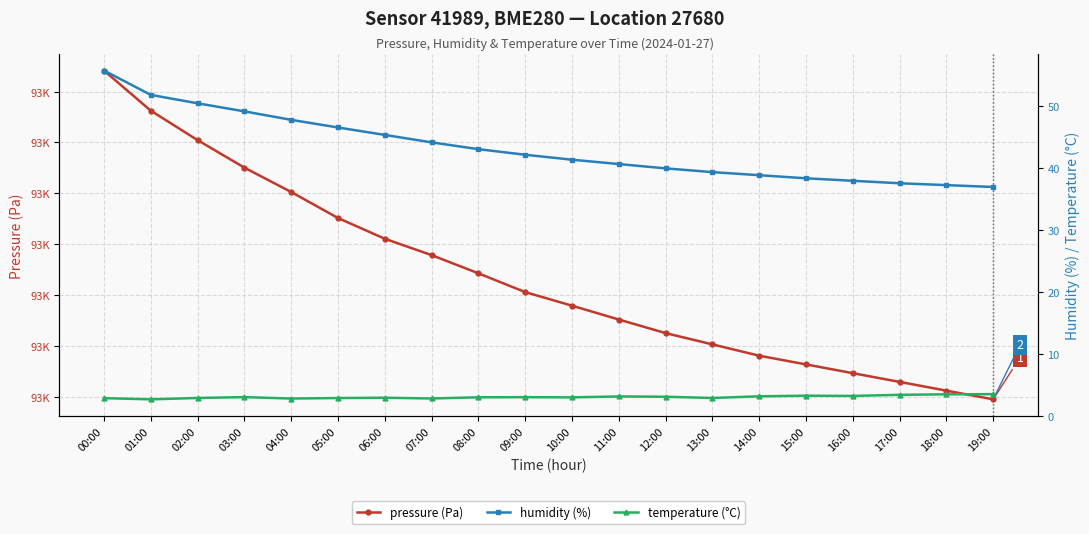

Rank the series at 09:00 from lowest to highest value.

temperature (°C), humidity (%), pressure (Pa)